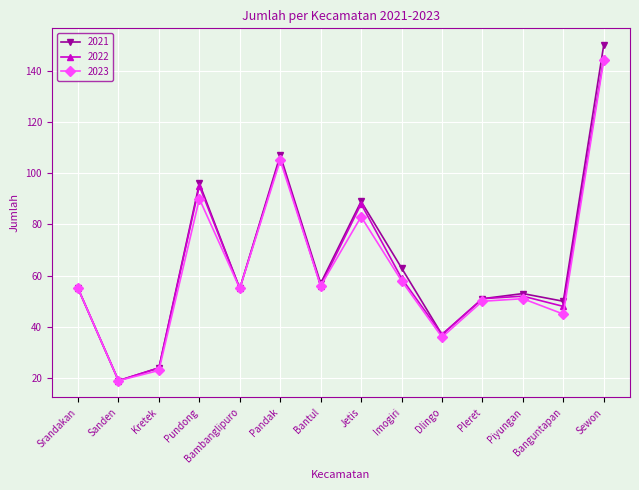

What is the label of the 8th point from the left?

Jetis